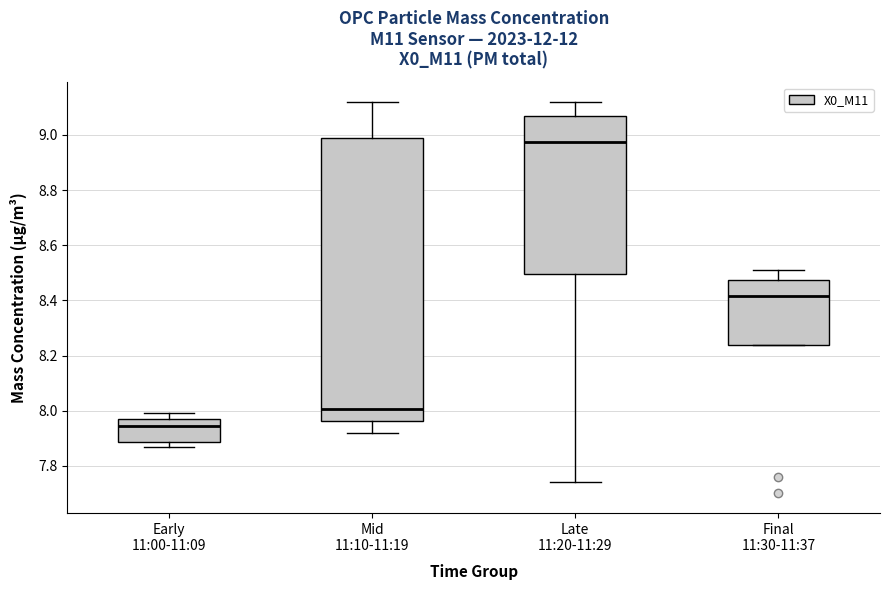

Reading left to right, transcribe this box plot: for each box, give where its median line is, the range the box spans, and where its two whiskers end, as read against the y-axis. The values are not printed on the chart, so give them approximately, as read against the axis.

Early 11:00-11:09: median 7.94, box 7.88 to 7.98, whiskers 7.88 (just below the box's lower edge) to 8.00
Mid 11:10-11:19: median 8.00, box 7.96 to 9.00, whiskers 7.92 to 9.12
Late 11:20-11:29: median 8.98, box 8.50 to 9.08, whiskers 7.74 to 9.12
Final 11:30-11:37: median 8.42, box 8.24 to 8.48, whiskers 8.24 to 8.52